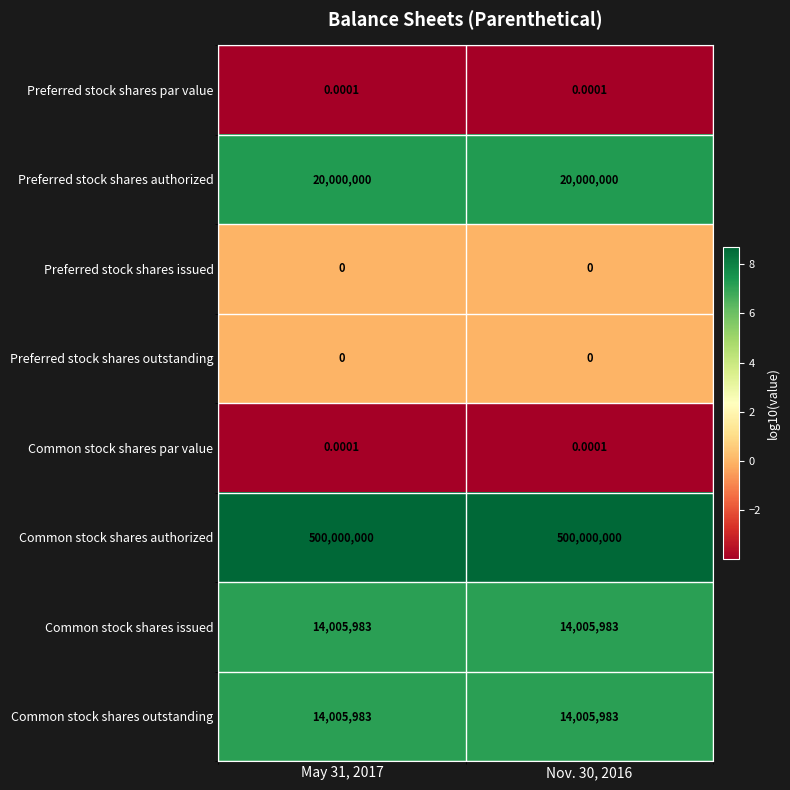

Is the value of Preferred stock shares issued at May 31, 2017 greater than the value of Preferred stock shares par value at May 31, 2017?

No